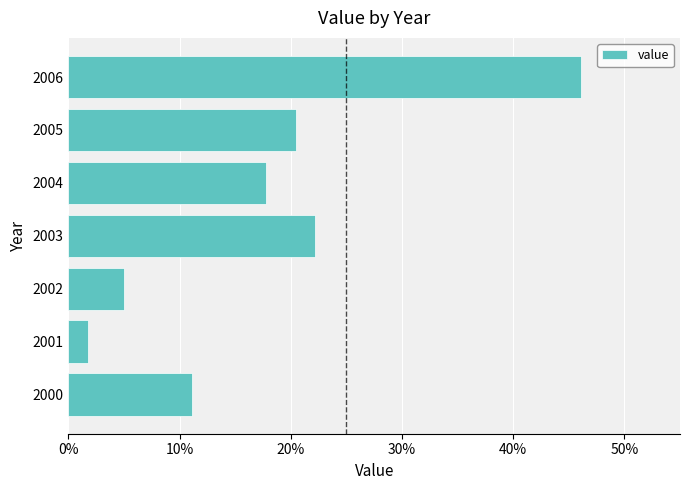

Does the chart contain any negative values?

No